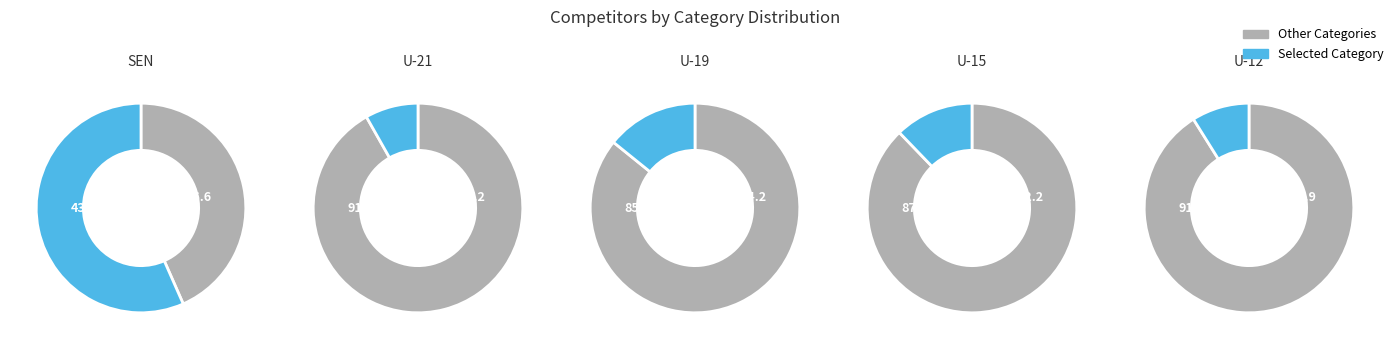

The U-12 slice represents 17% of the pie. True or false?

False